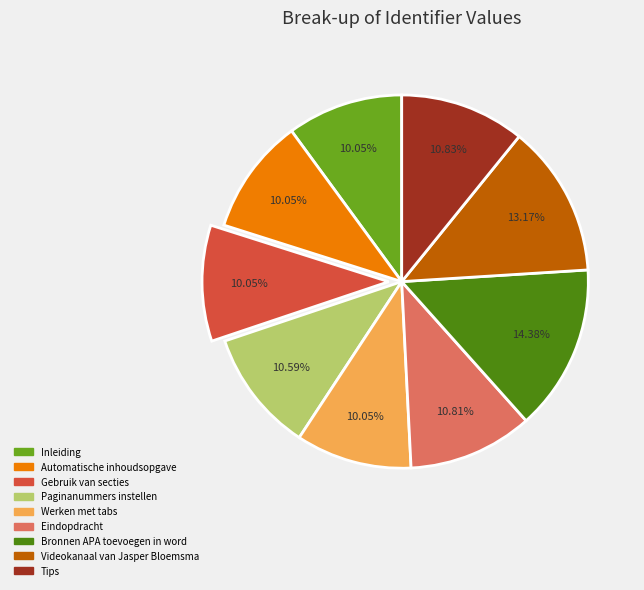

True or false: Bronnen APA toevoegen in word accounts for 23% of the total.

False